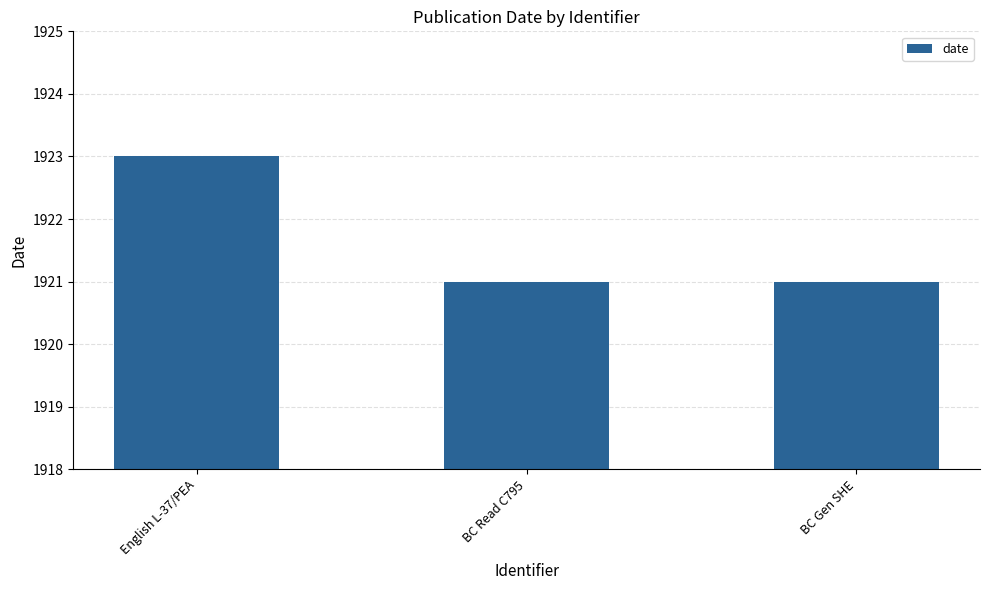

What is the sum of the values at English L-37/PEA and BC Read C795?

3844